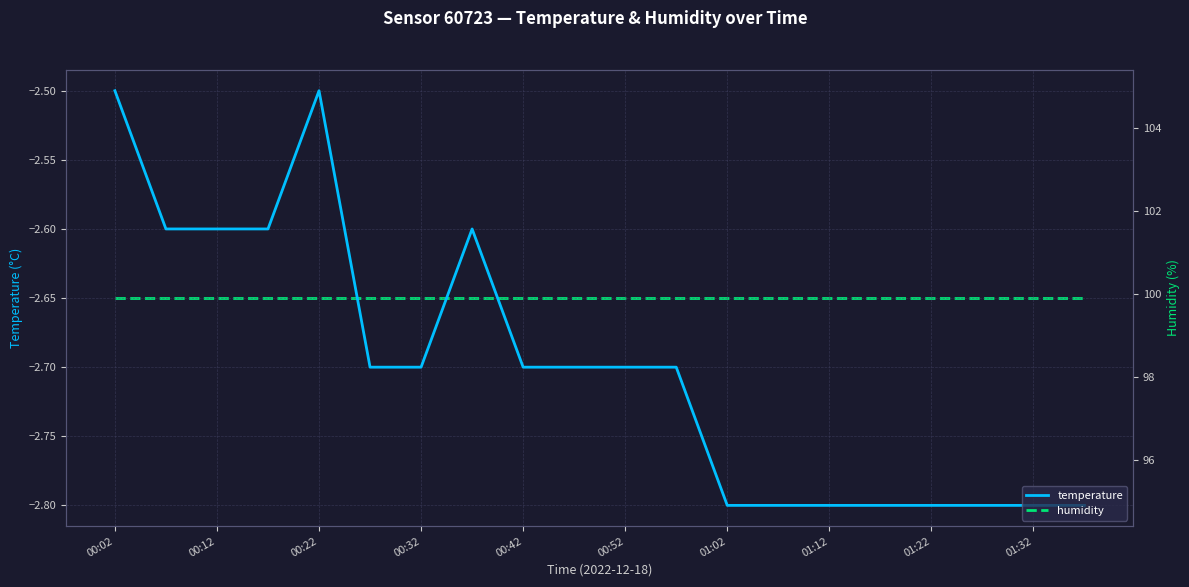

What is the lowest value of the temperature series?

-2.8